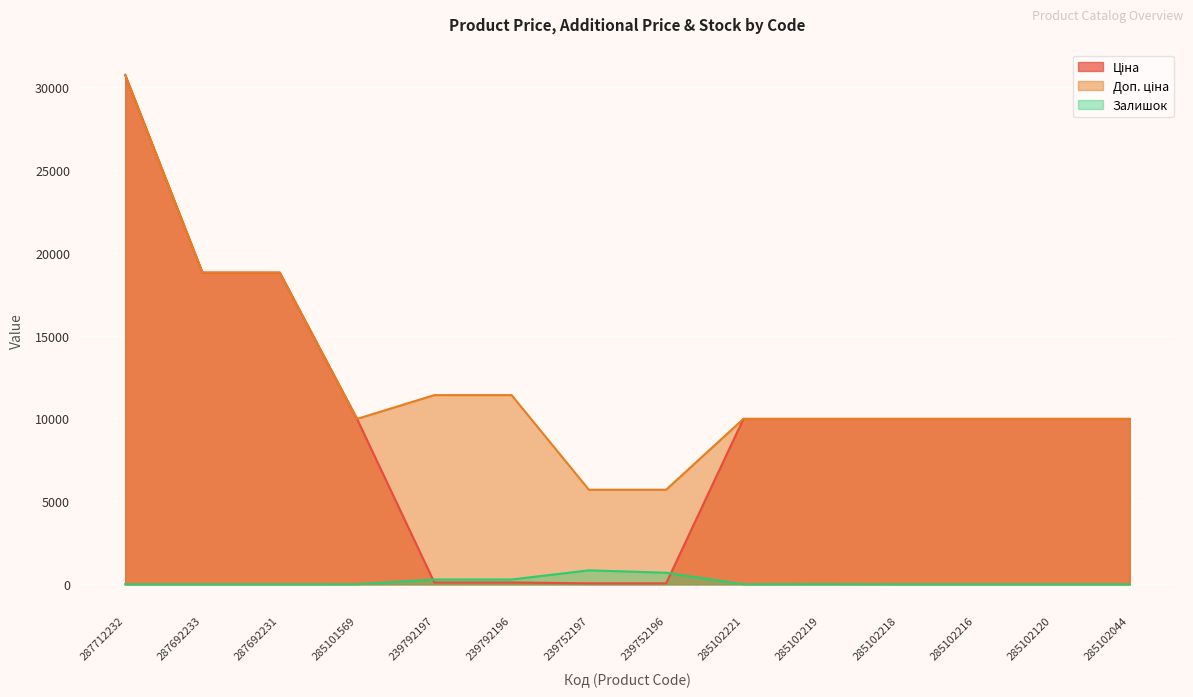

At which label is Ціна closest to 15387?

287692233